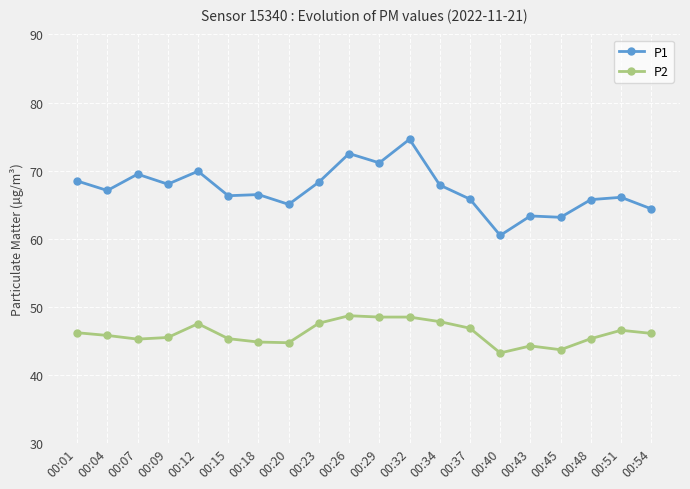

Which label corresponds to the largest value in the chart?

00:32